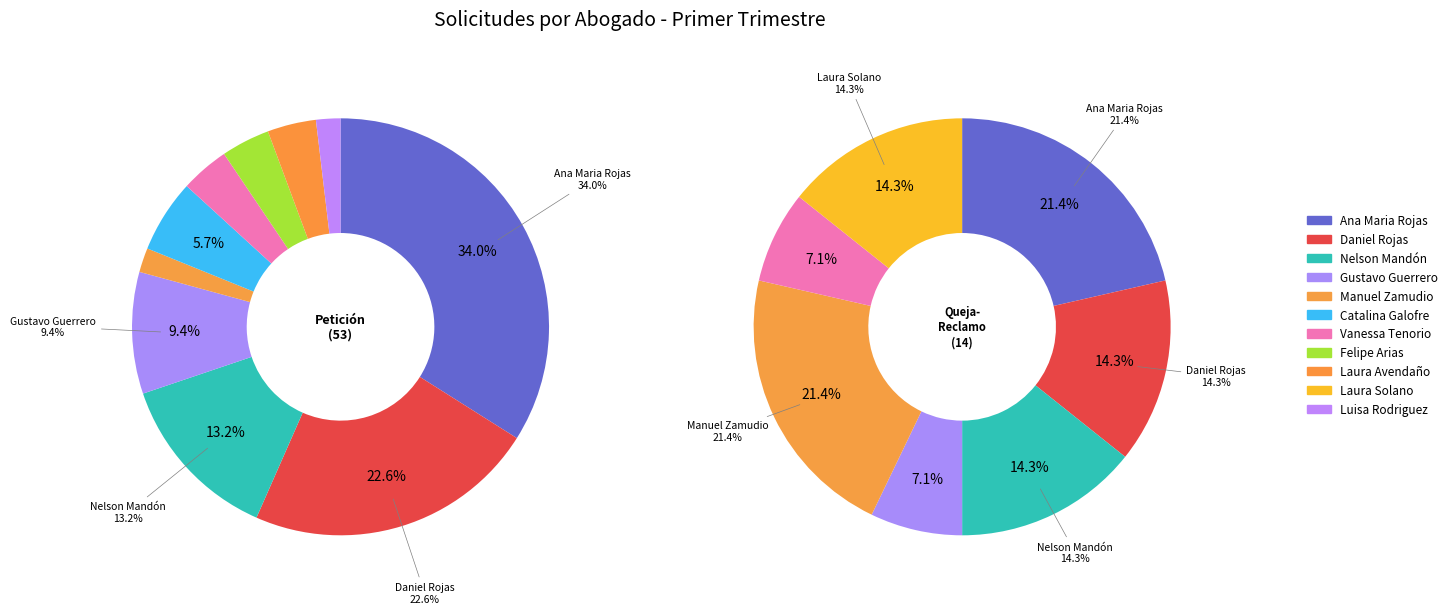

Does Nelson Mandón account for over 50% of the chart?

No